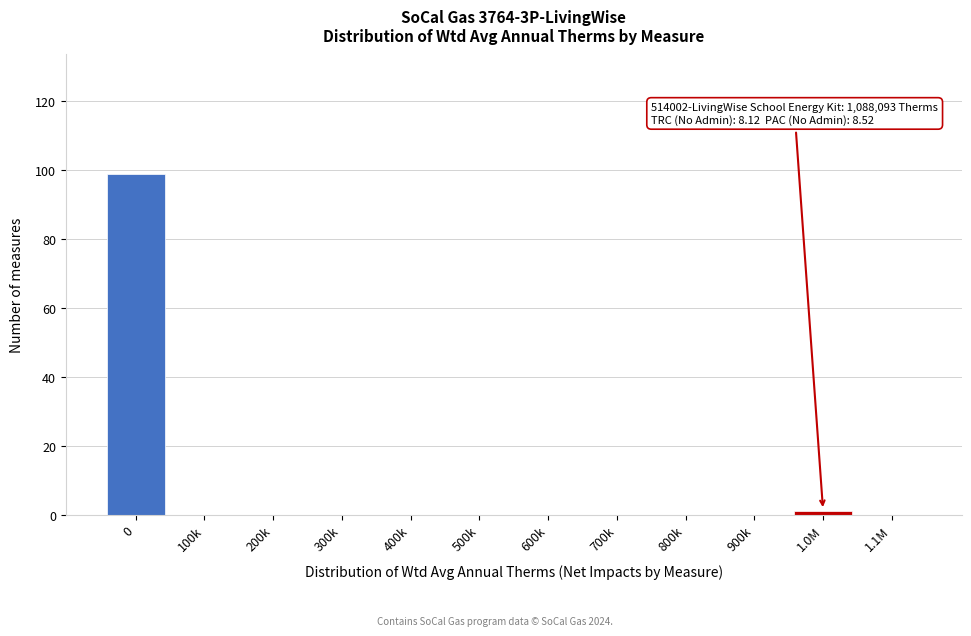

Reading left to right, transcribe all the data shown in this chart.

0=99	100k=0	200k=0	300k=0	400k=0	500k=0	600k=0	700k=0	800k=0	900k=0	1.0M=1	1.1M=0